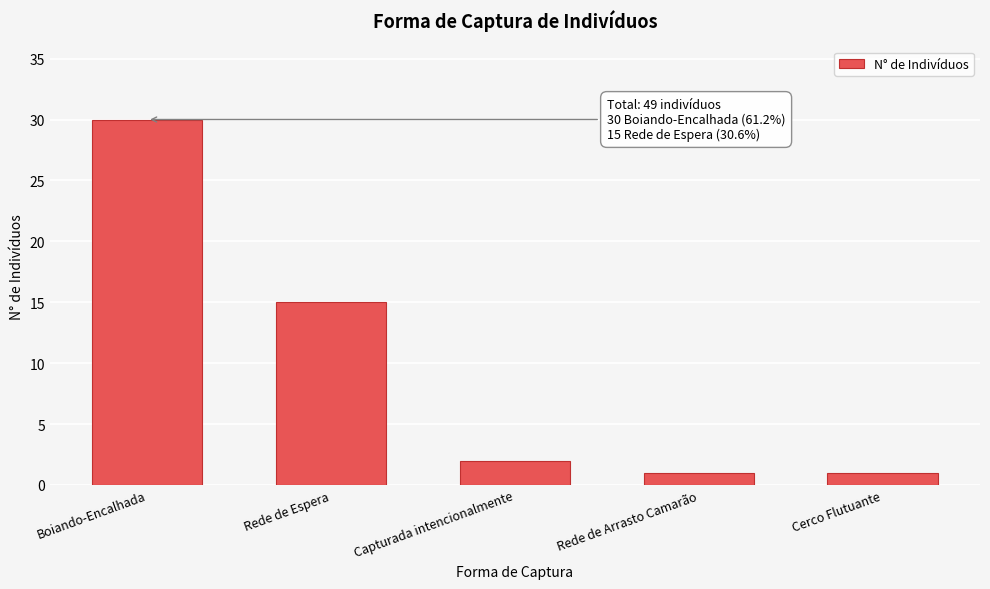

Reading right to left, what are all the values shown in this chart?

Cerco Flutuante=1	Rede de Arrasto Camarão=1	Capturada intencionalmente=2	Rede de Espera=15	Boiando-Encalhada=30